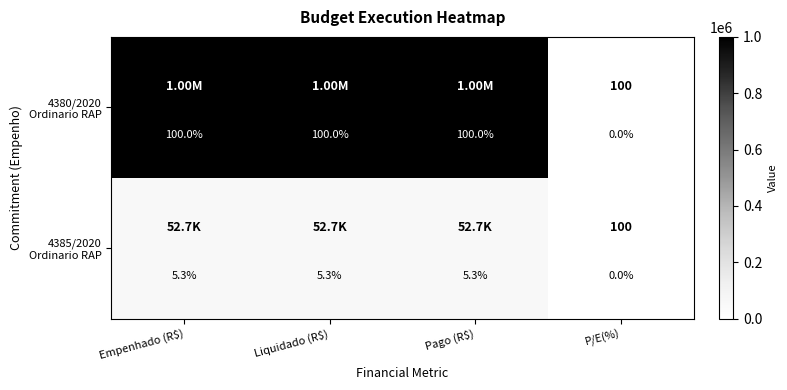

Which has a higher value, Empenhado (R$) or P/E(%)?

Empenhado (R$)